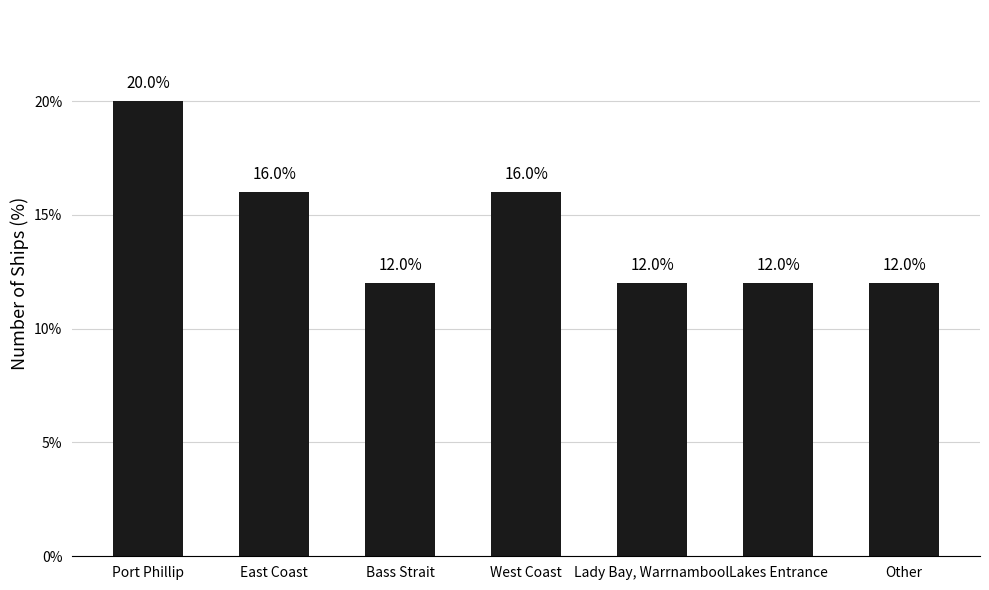

Which category has the highest value across all series?

Port Phillip